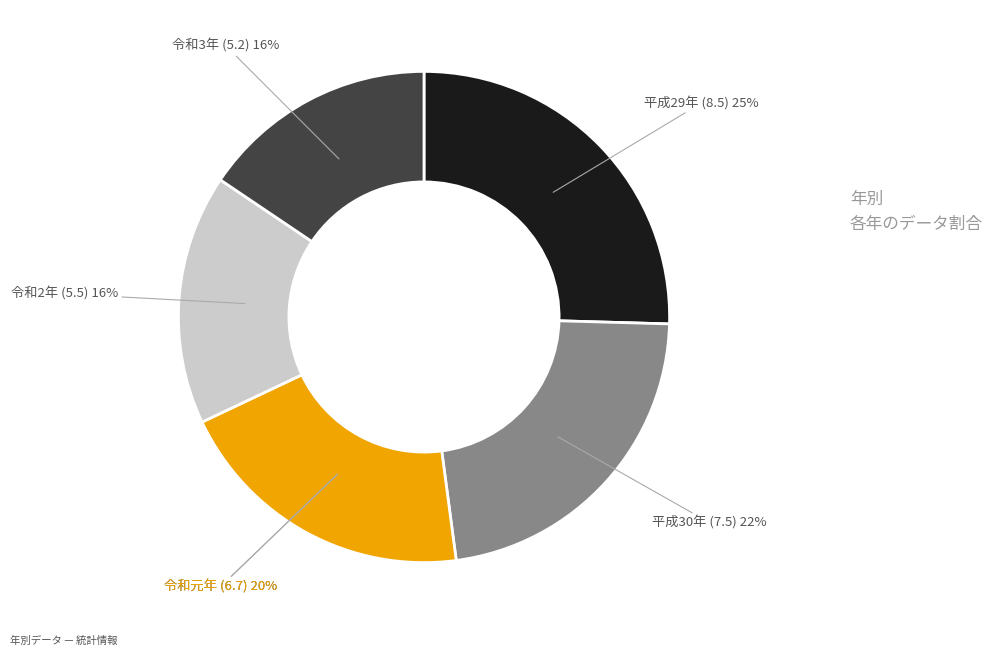

Does 令和元年 represent more than half of the total?

No